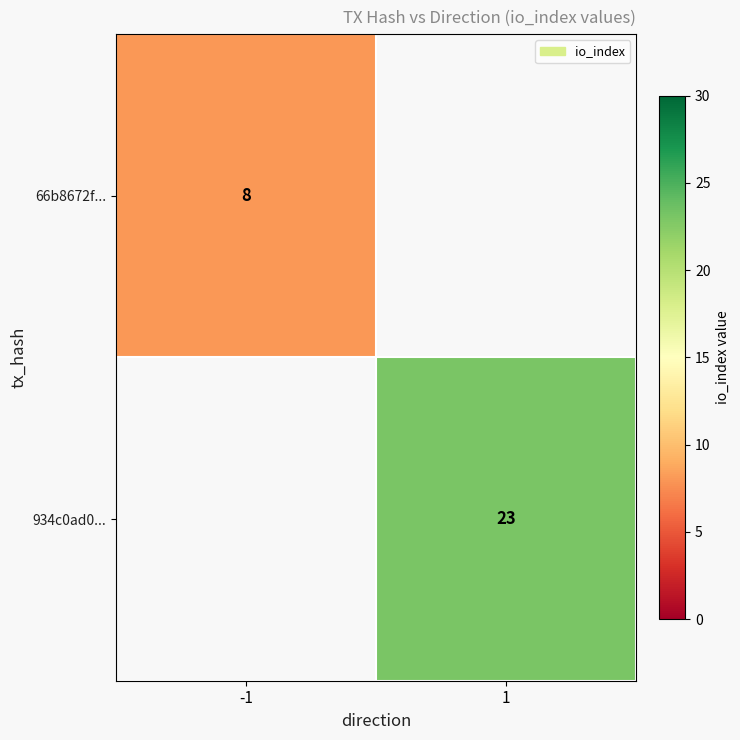

The value of 66b8672f... at -1 is 8. True or false?

True